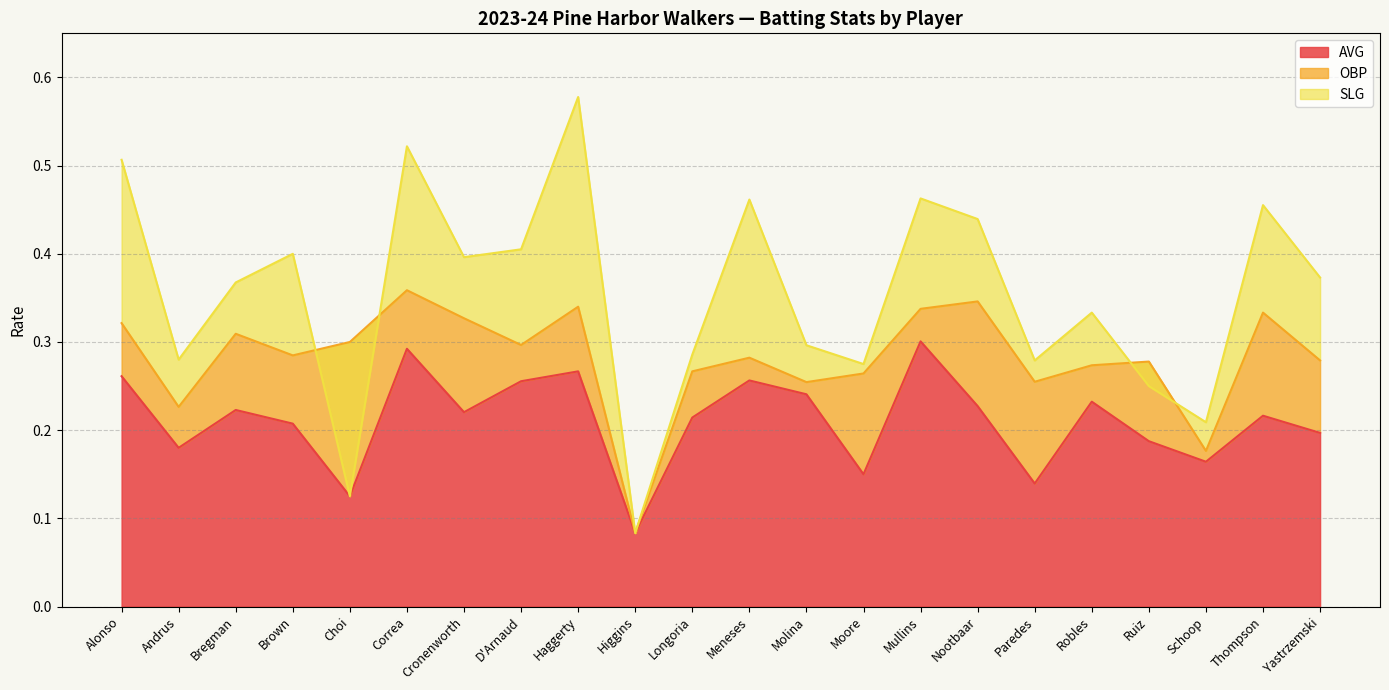

Between Cronenworth and Choi, which is larger?

Cronenworth